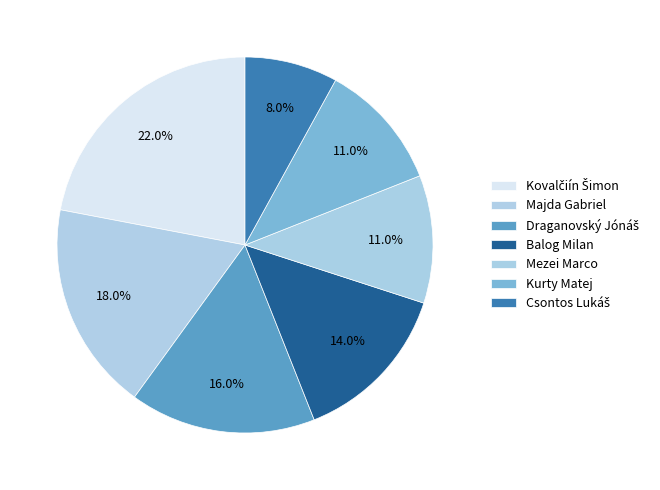

How many segments does this pie chart have?

7